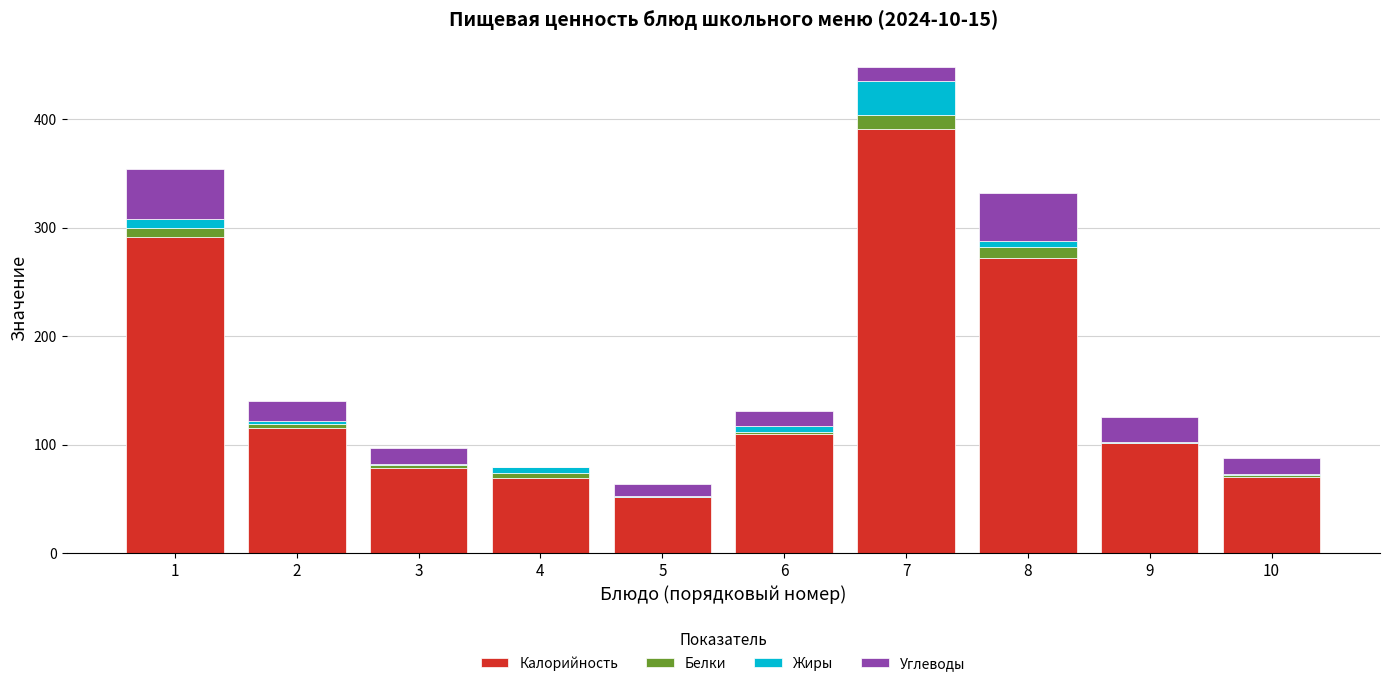

At which category is the sum across all series the highest?

7